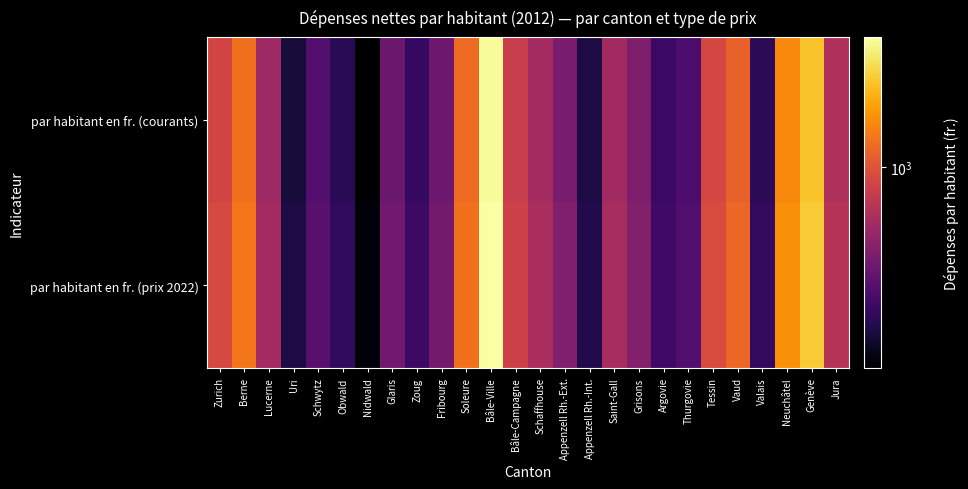

Which series has the largest total across all categories?

par habitant en fr. (prix 2022)